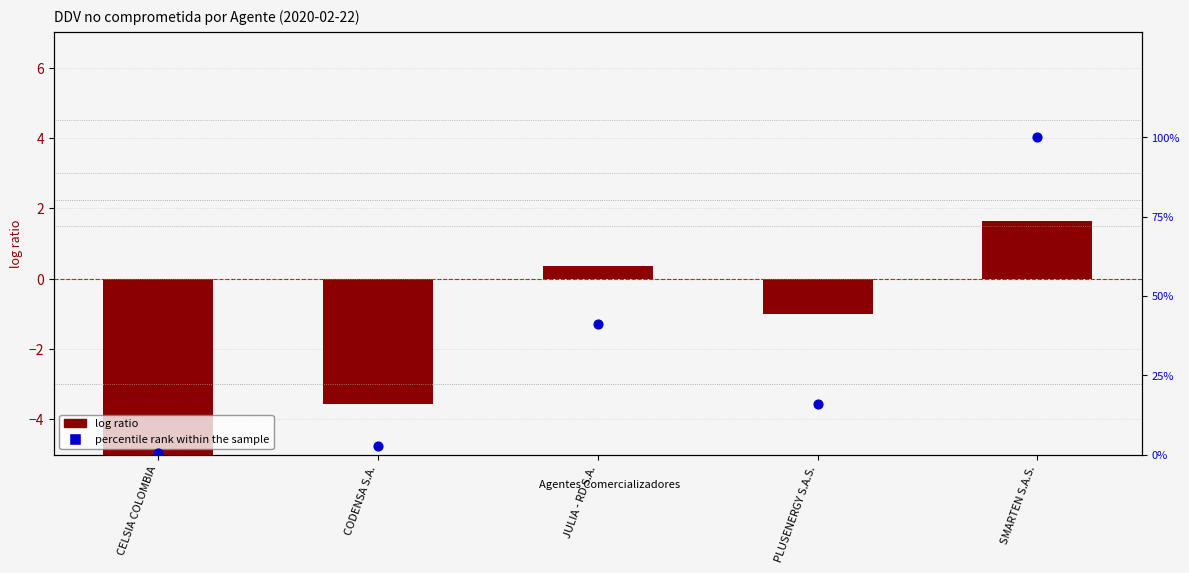

What are all the series names shown in the legend?

log ratio, percentile rank within the sample